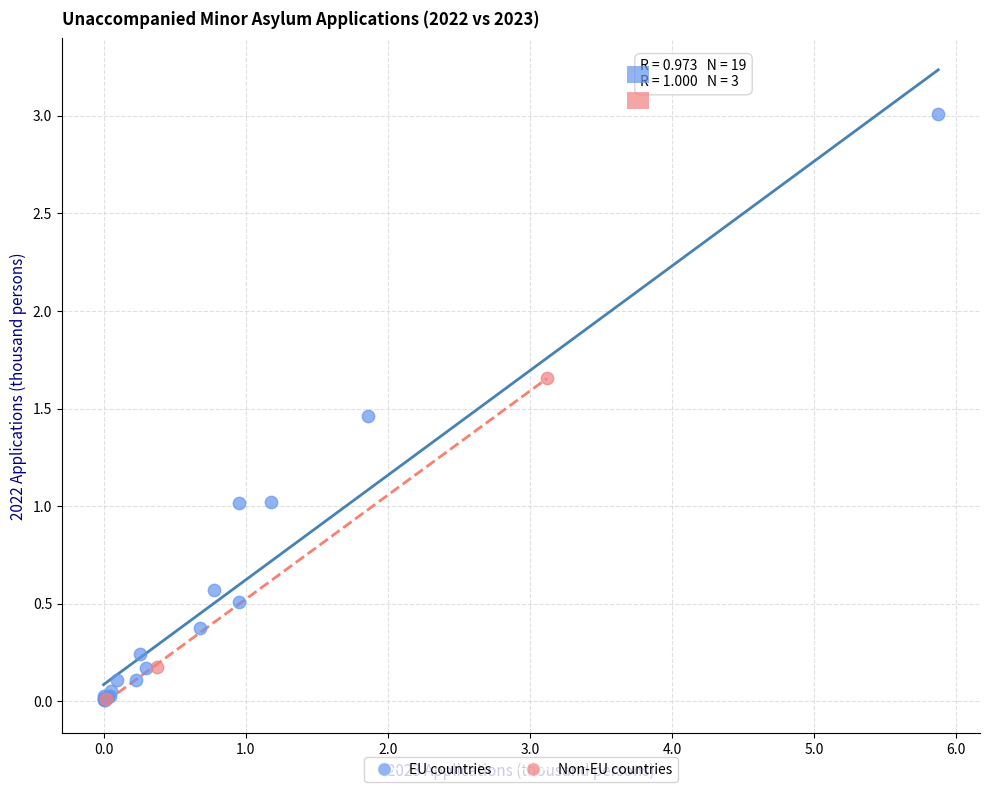

Which series contains the highest Y value?

EU countries